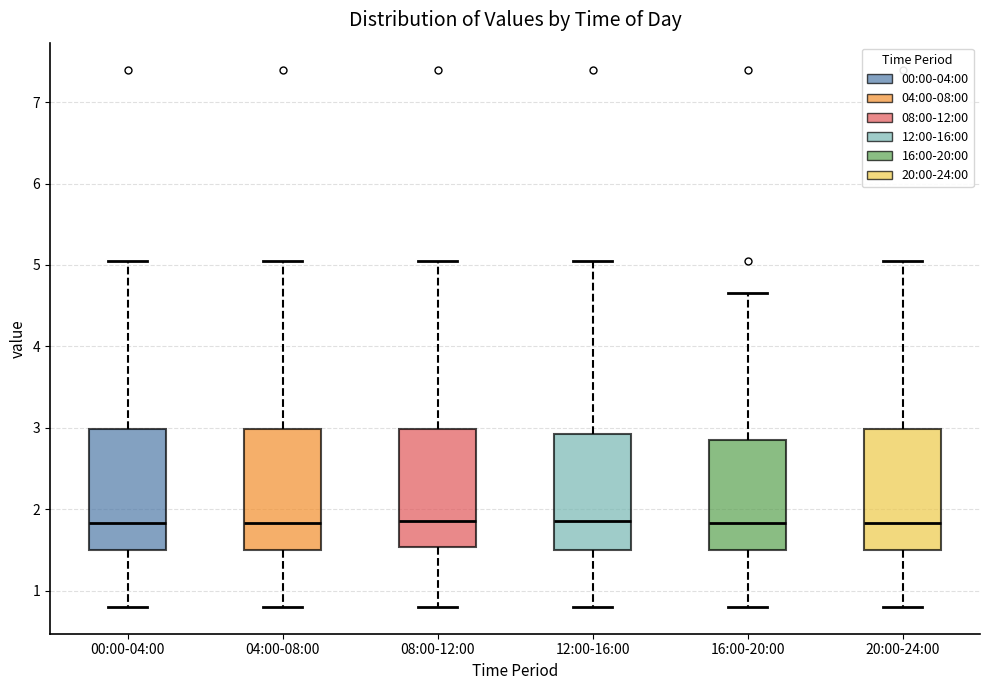

Where is the lower edge of the box for 16:00-20:00 on the y-axis? The values are not printed on the chart, so give them approximately, as read against the axis.

1.5